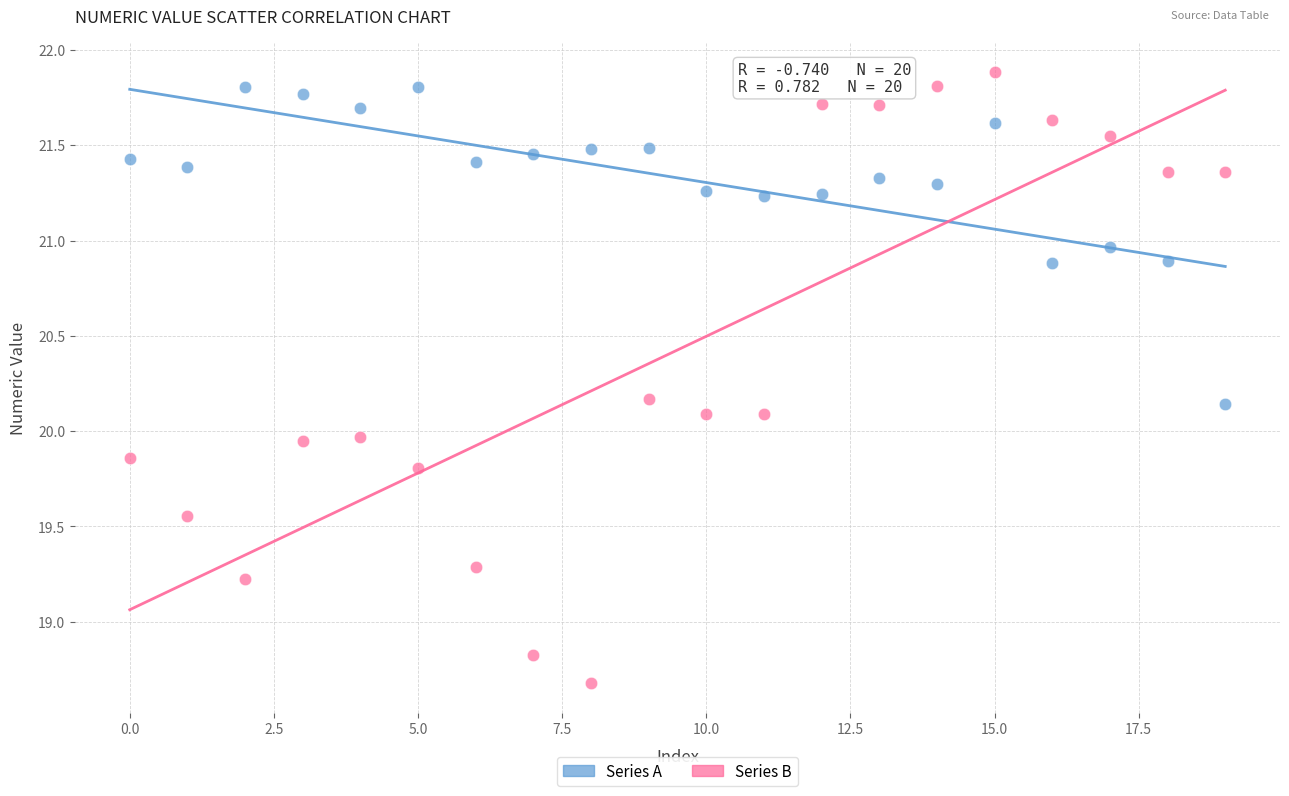

Which series contains the lowest Y value?

Series B